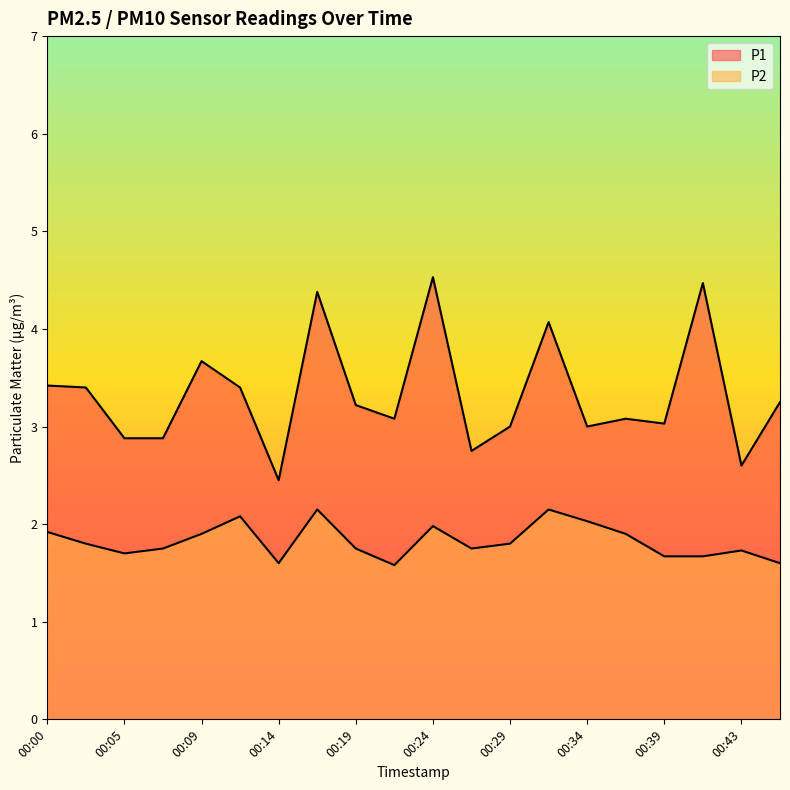

Reading right to left, extract all data points from this chart.

P1: 3.2	2.6	4.5	3.0	3.1	3.0	4.1	3.0	2.8	4.5	3.1	3.2	4.4	2.5	3.4	3.7	2.9	2.9	3.4	3.4
P2: 1.6	1.7	1.7	1.7	1.9	2.0	2.1	1.8	1.8	2.0	1.6	1.8	2.1	1.6	2.1	1.9	1.8	1.7	1.8	1.9